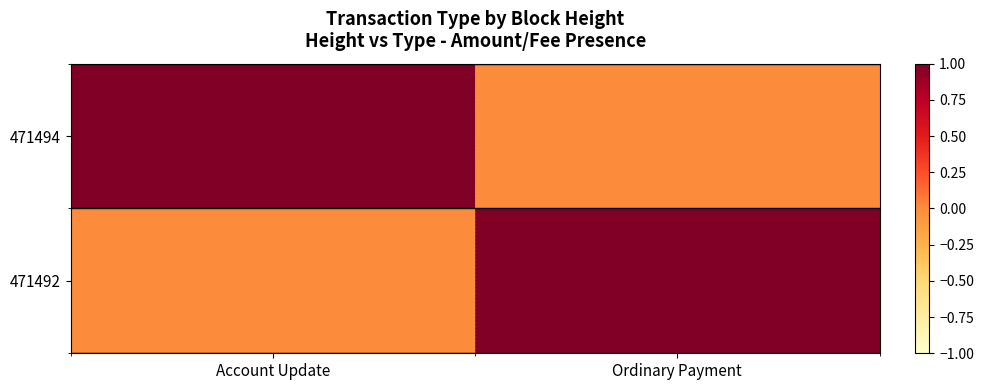

Which series has the largest total across all categories?

471494